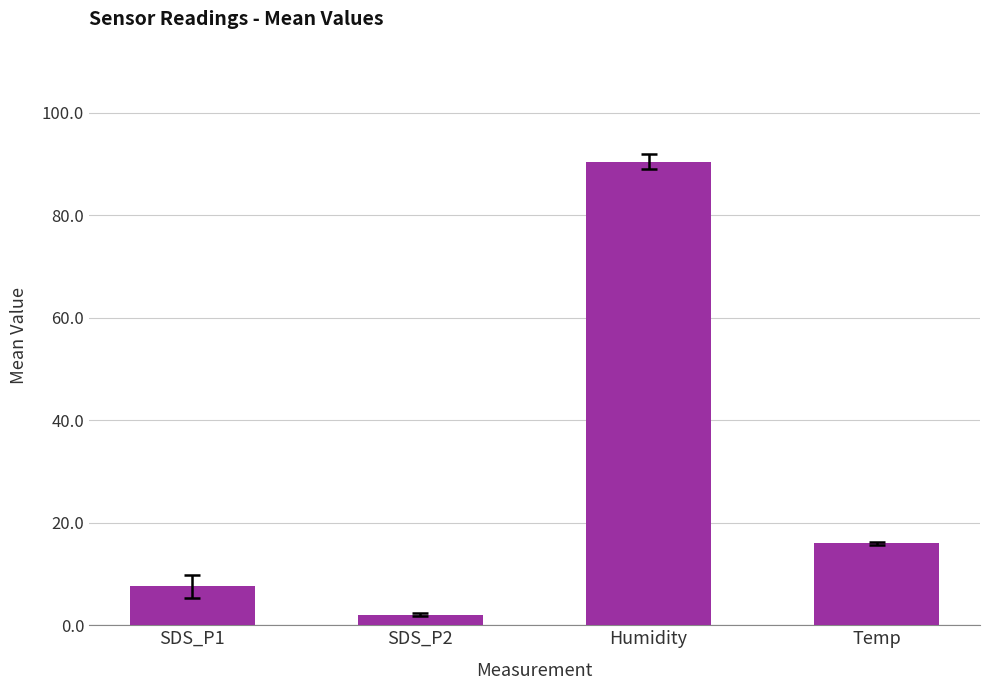

How many bars are there in total?

4